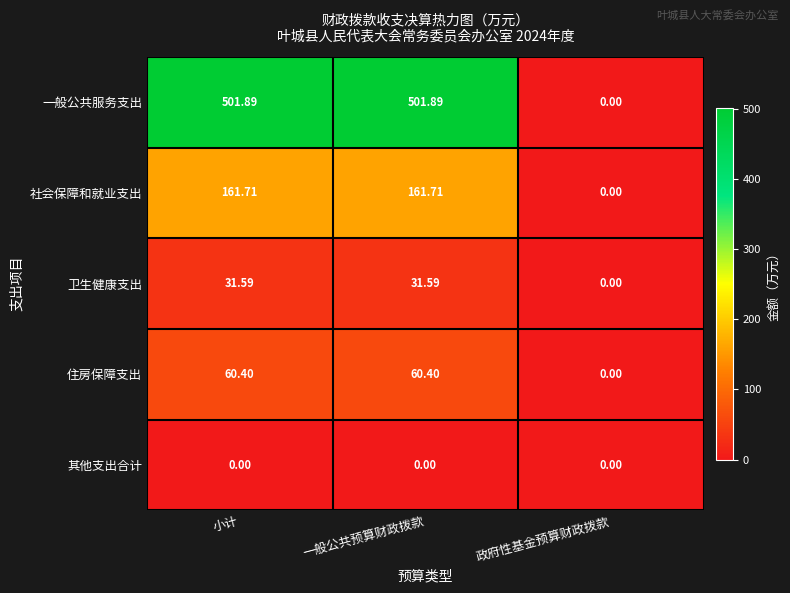

Which series has the largest total across all categories?

一般公共服务支出